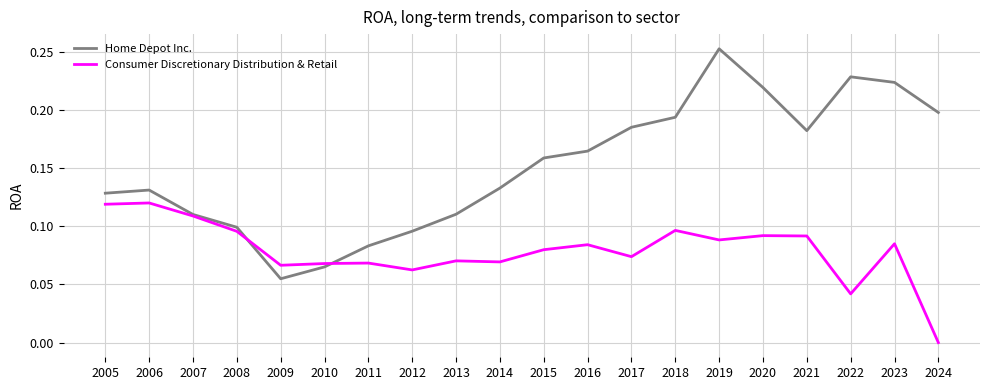

True or false: Home Depot Inc. has a value of 0.2 at 2016.

True